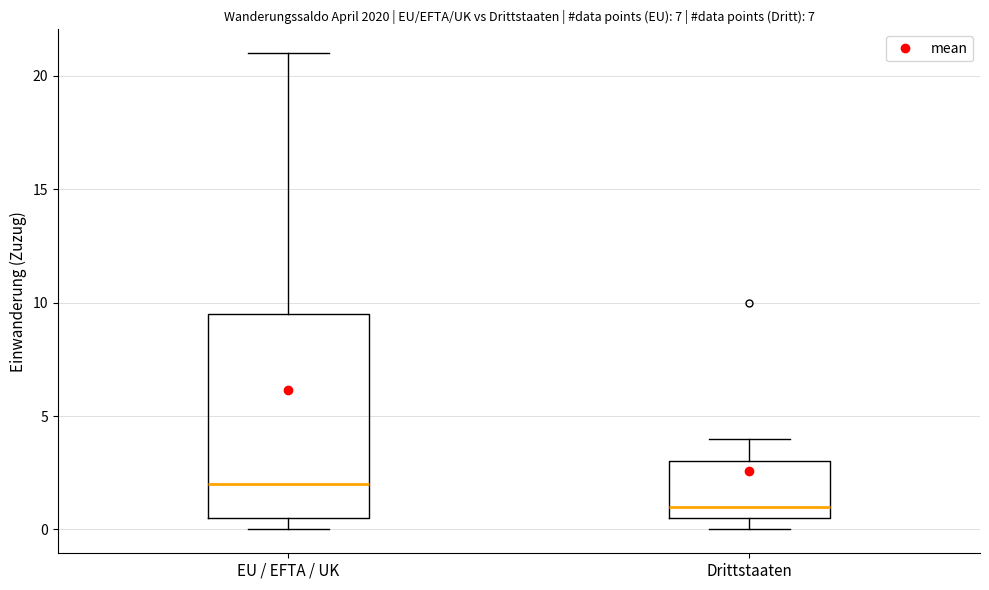

Reading left to right, transcribe this box plot: for each box, give where its median line is, the range the box spans, and where its two whiskers end, as read against the y-axis. The values are not printed on the chart, so give them approximately, as read against the axis.

EU / EFTA / UK: median 2.0, box 0.5 to 9.5, whiskers 0.0 to 21.0
Drittstaaten: median 1.0, box 0.5 to 3.0, whiskers 0.0 to 4.0